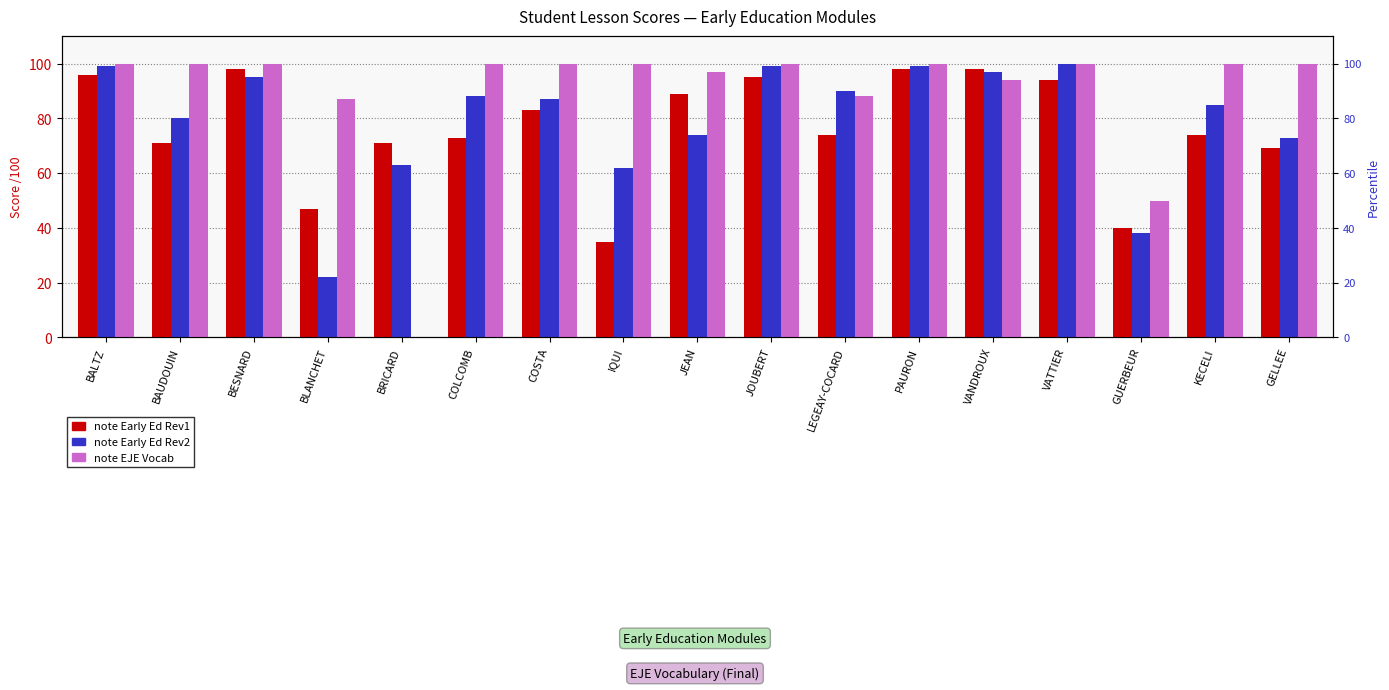

Which label corresponds to the smallest value in the chart?

BRICARD